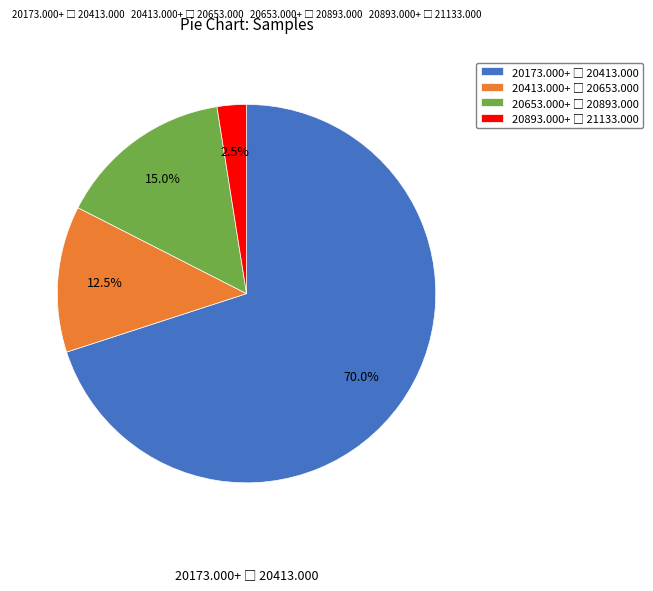

Does any single category account for the majority?

Yes